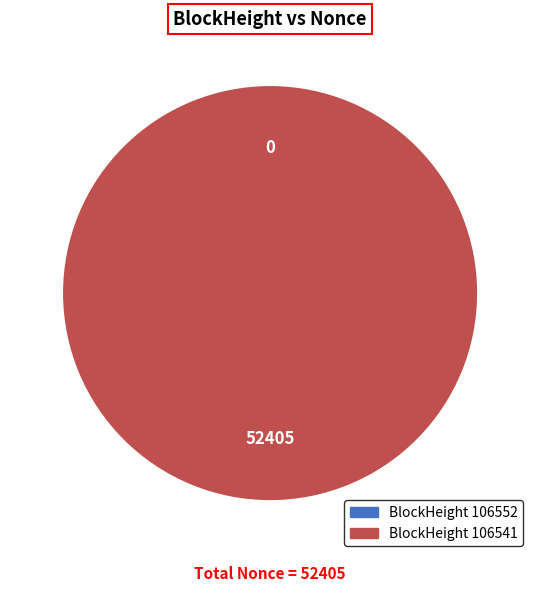

Which slice is the largest?

106541